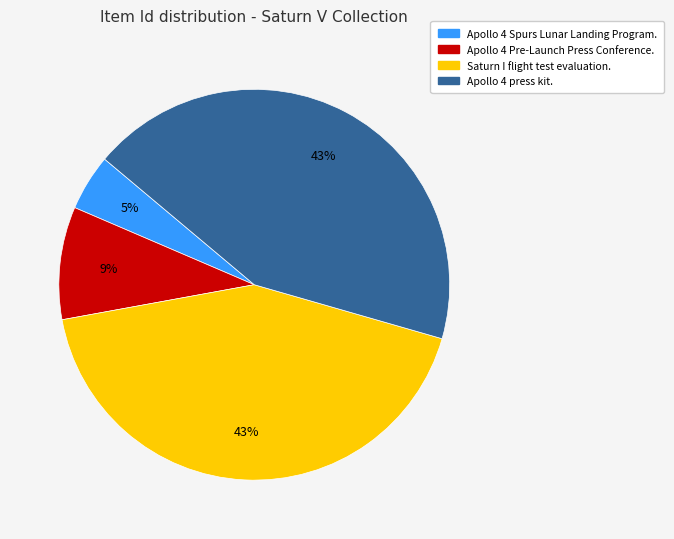

Does any single category account for the majority?

No